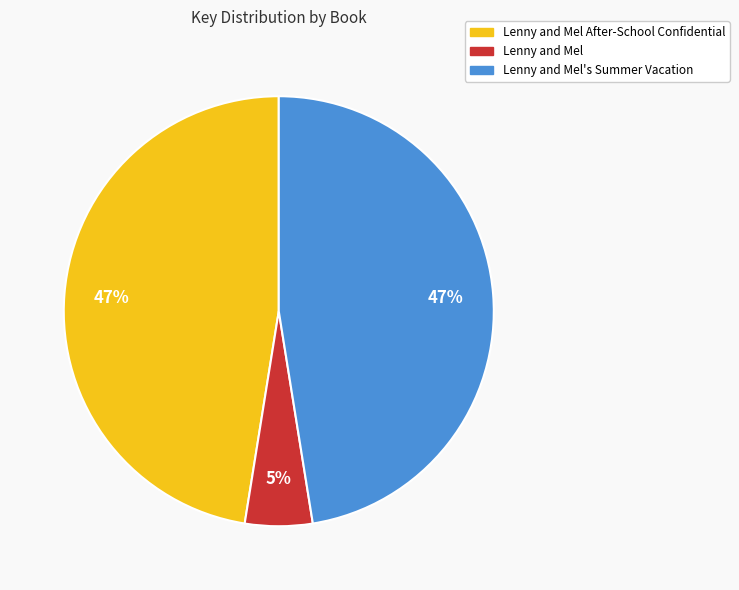

Is there a majority slice in this chart?

No